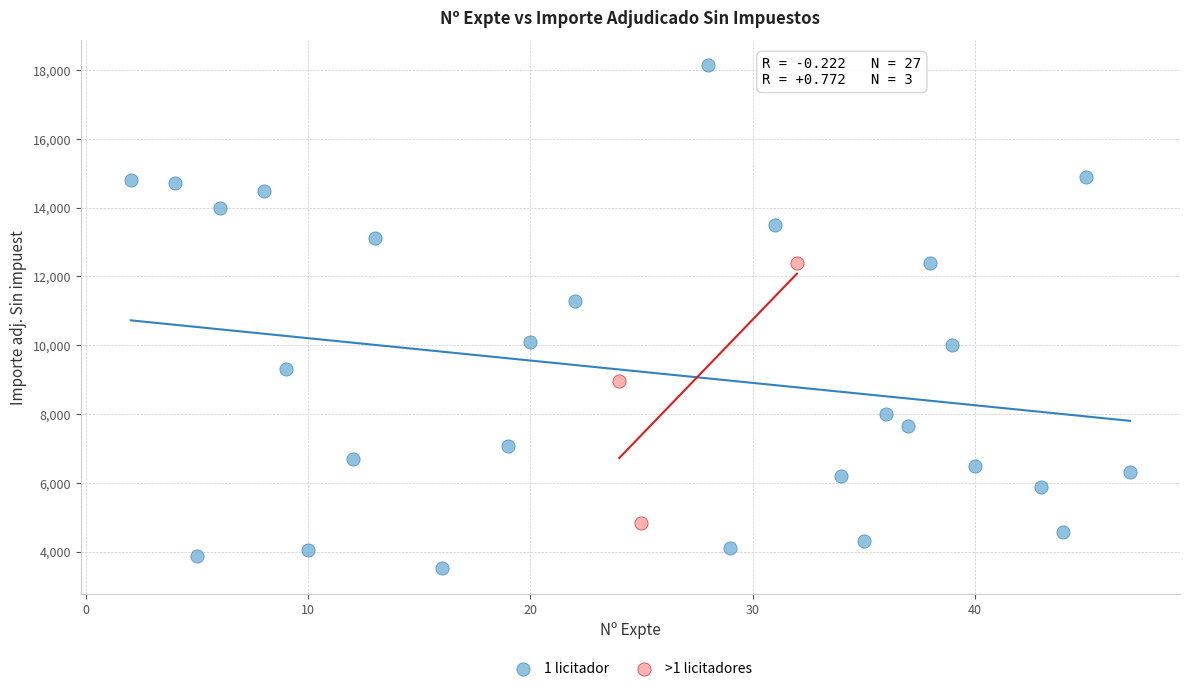

Which series has the widest spread of Y values?

1 licitador